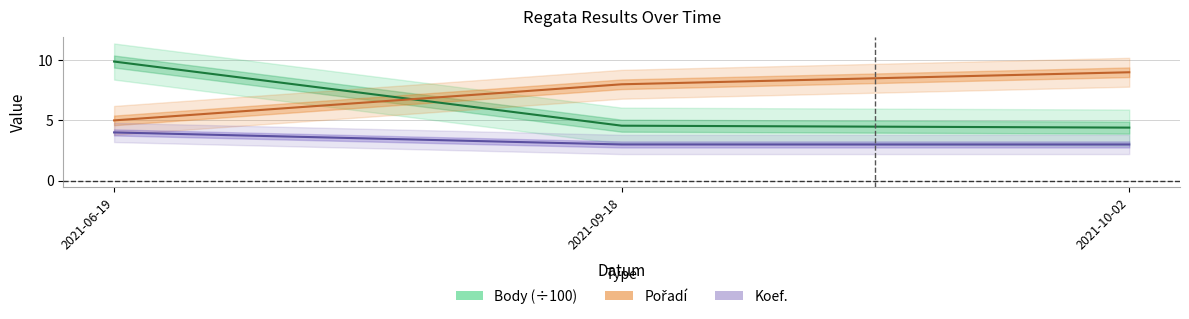

Rank the series by their maximum value, from lowest to highest.

Koef., Pořadí, Body